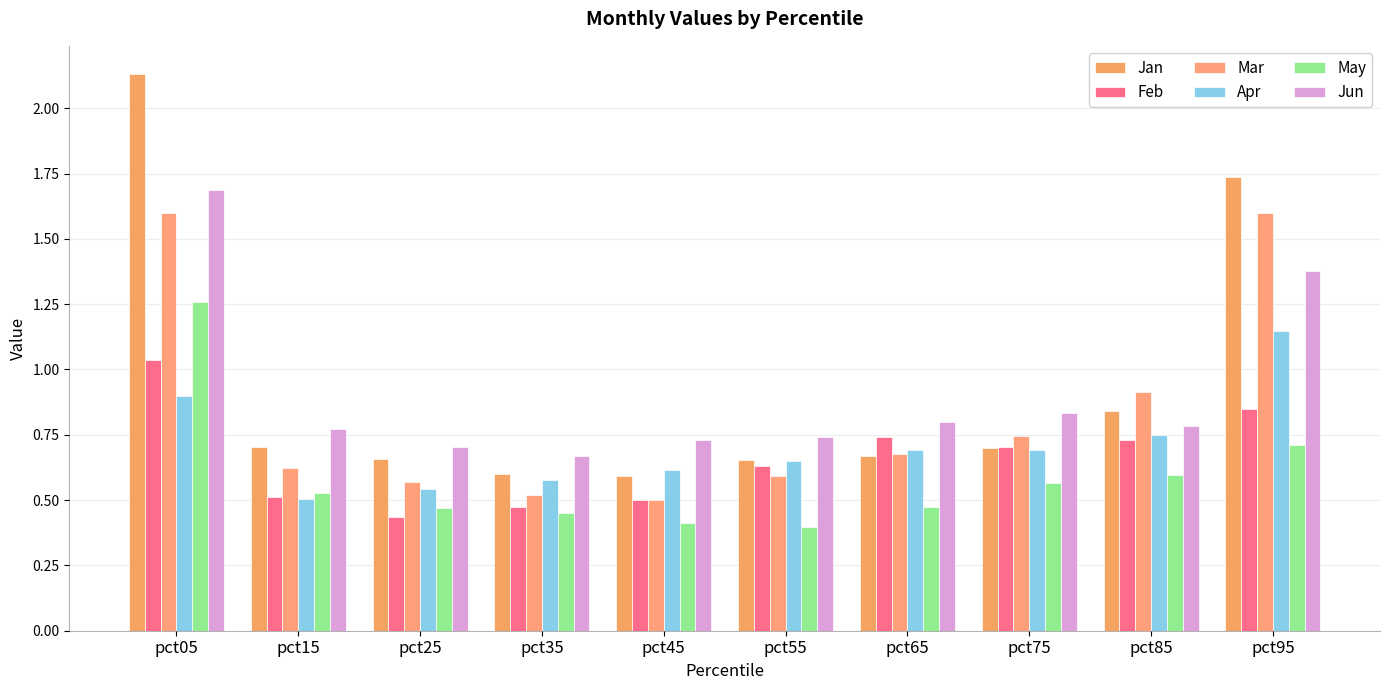

Which category has the lowest value in the Mar series?

pct45